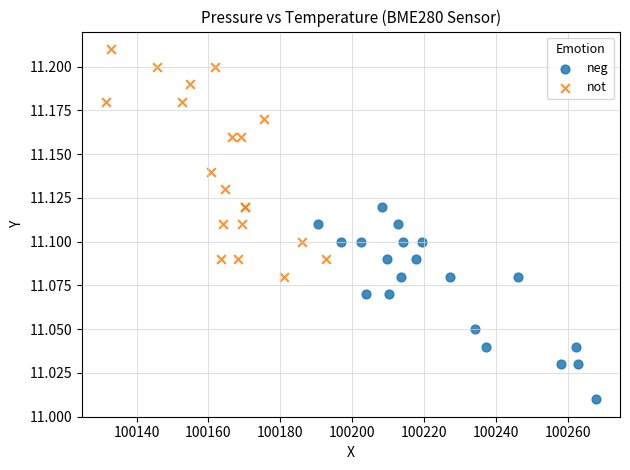

What are all the series names shown in the legend?

neg, not